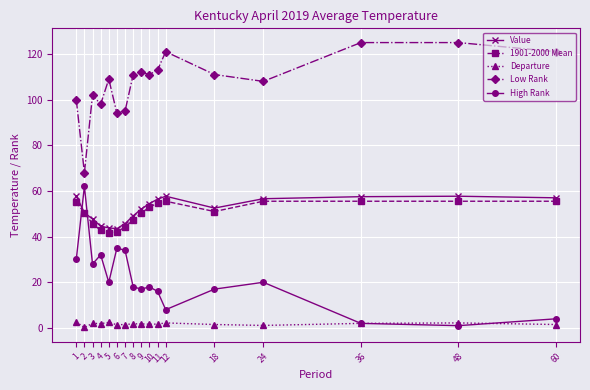

True or false: 1901-2000 Mean and High Rank intersect in this chart.

True